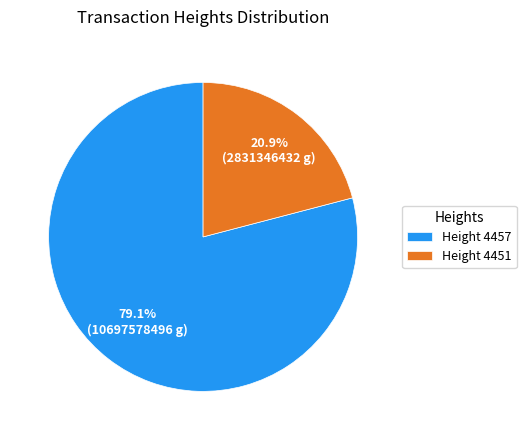

Approximately how many times larger is the value at Height 4451 compared to Height 4457?

0.3